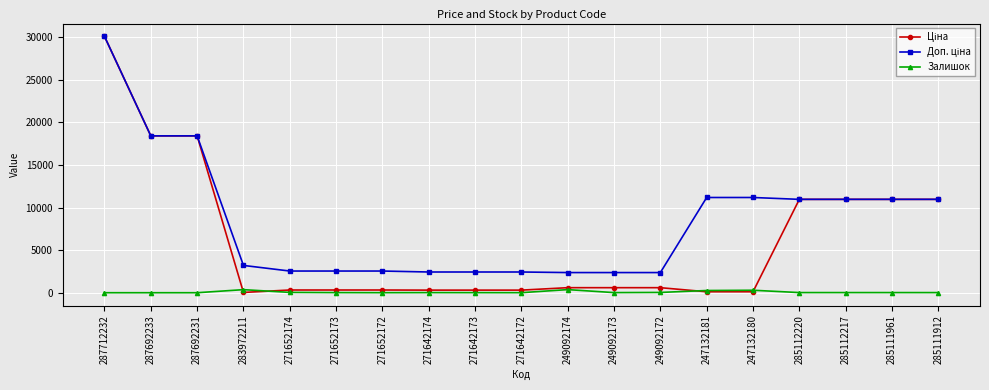

True or false: Залишок has more than 1 points higher than both neighbors.

True